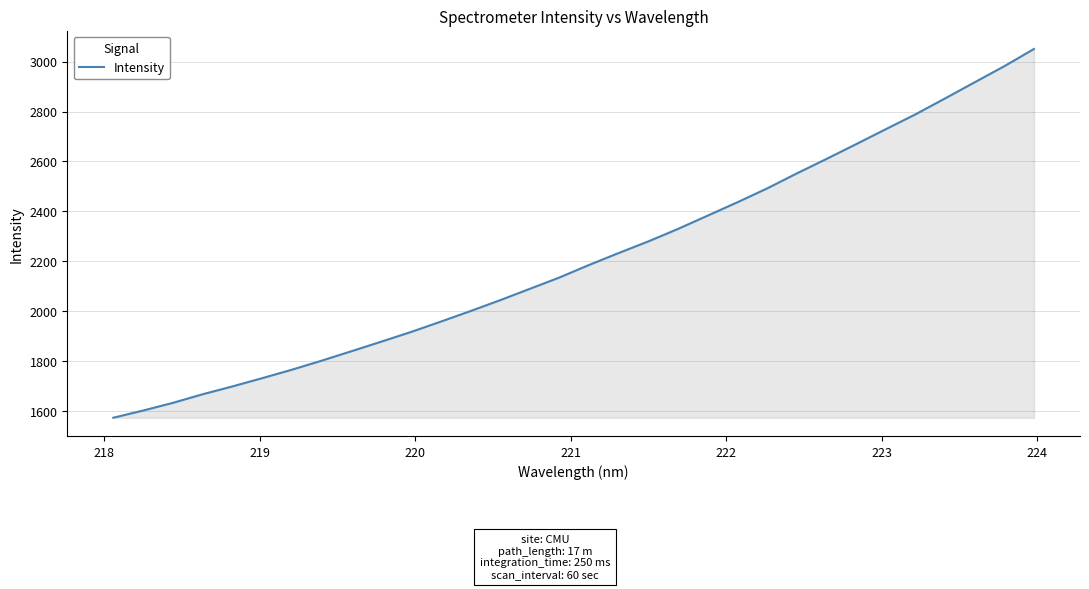

What is the minimum value shown in the chart?

1573.9